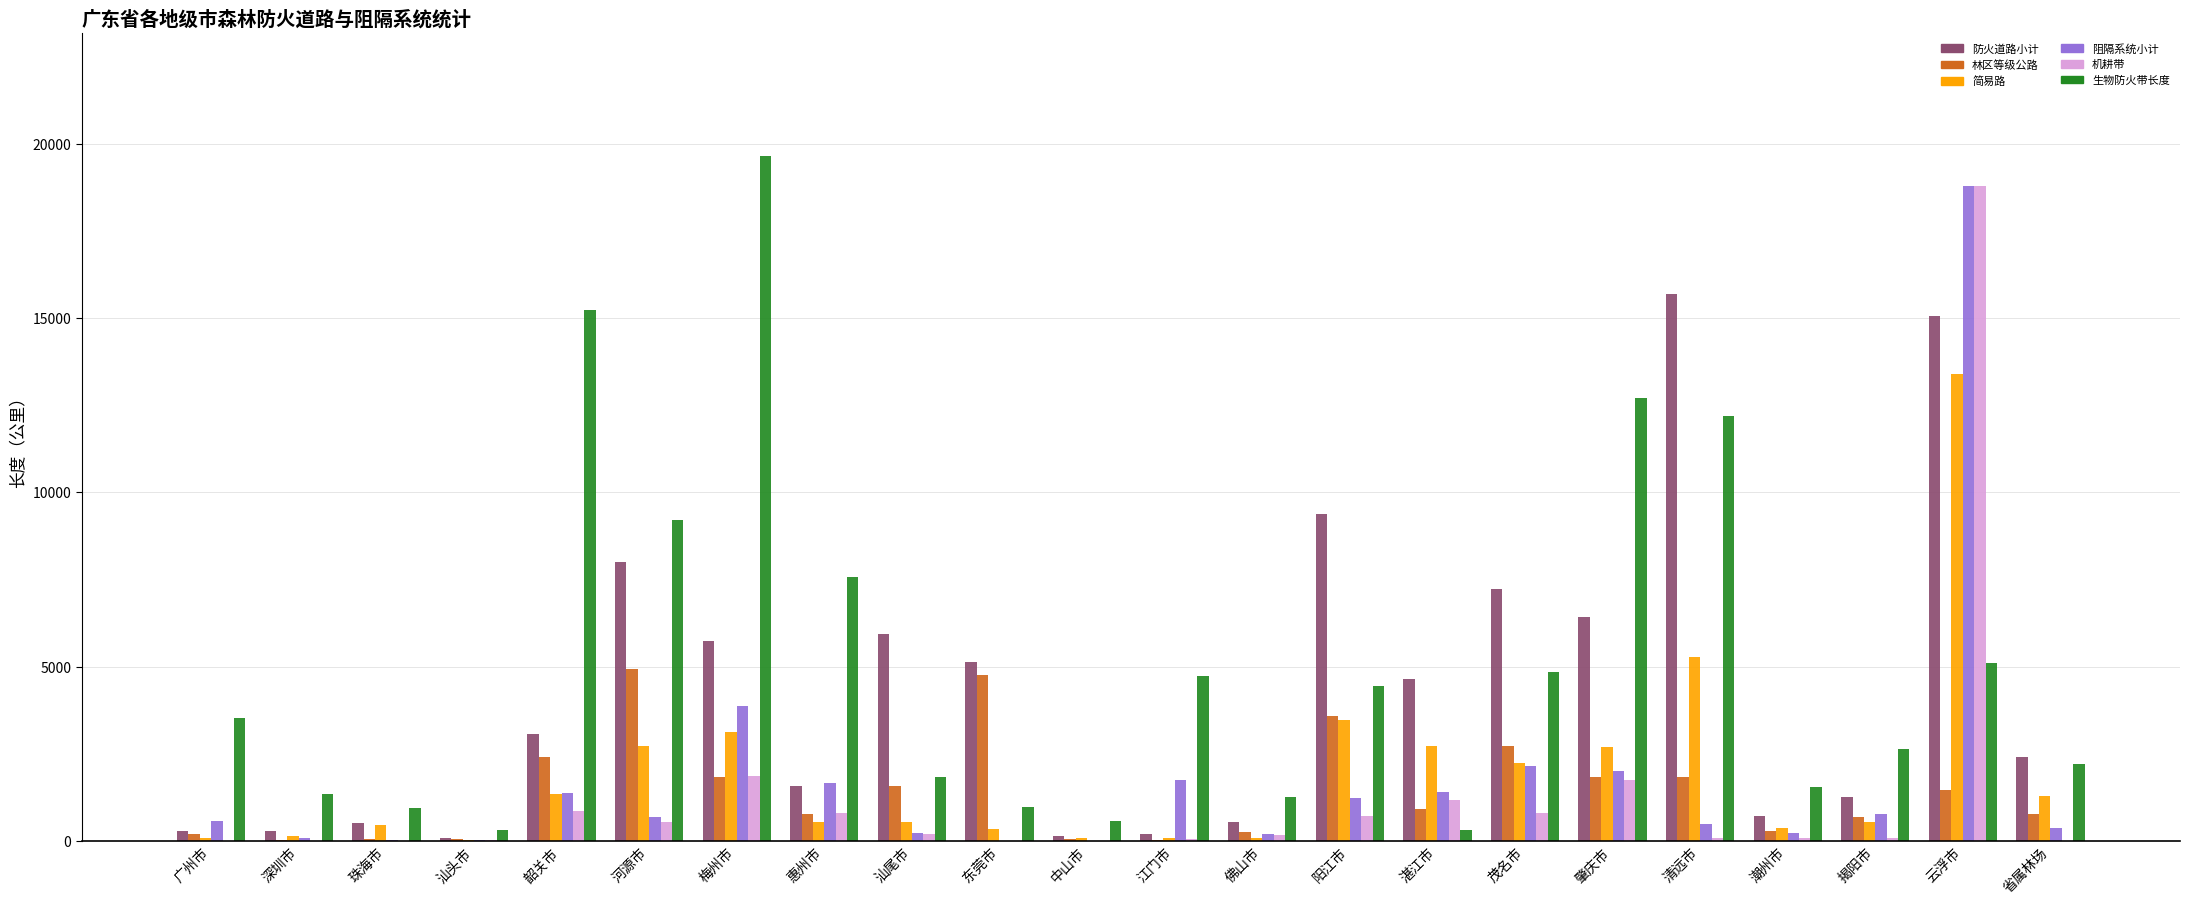

Is it true that 阻隔系统小计 equals 475.8 at 江门市?

False